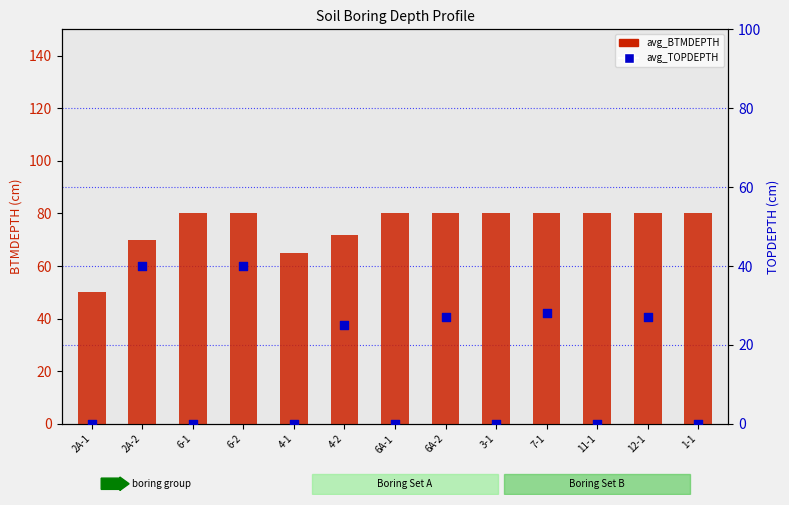

Which series has the widest spread of Y values?

avg_TOPDEPTH